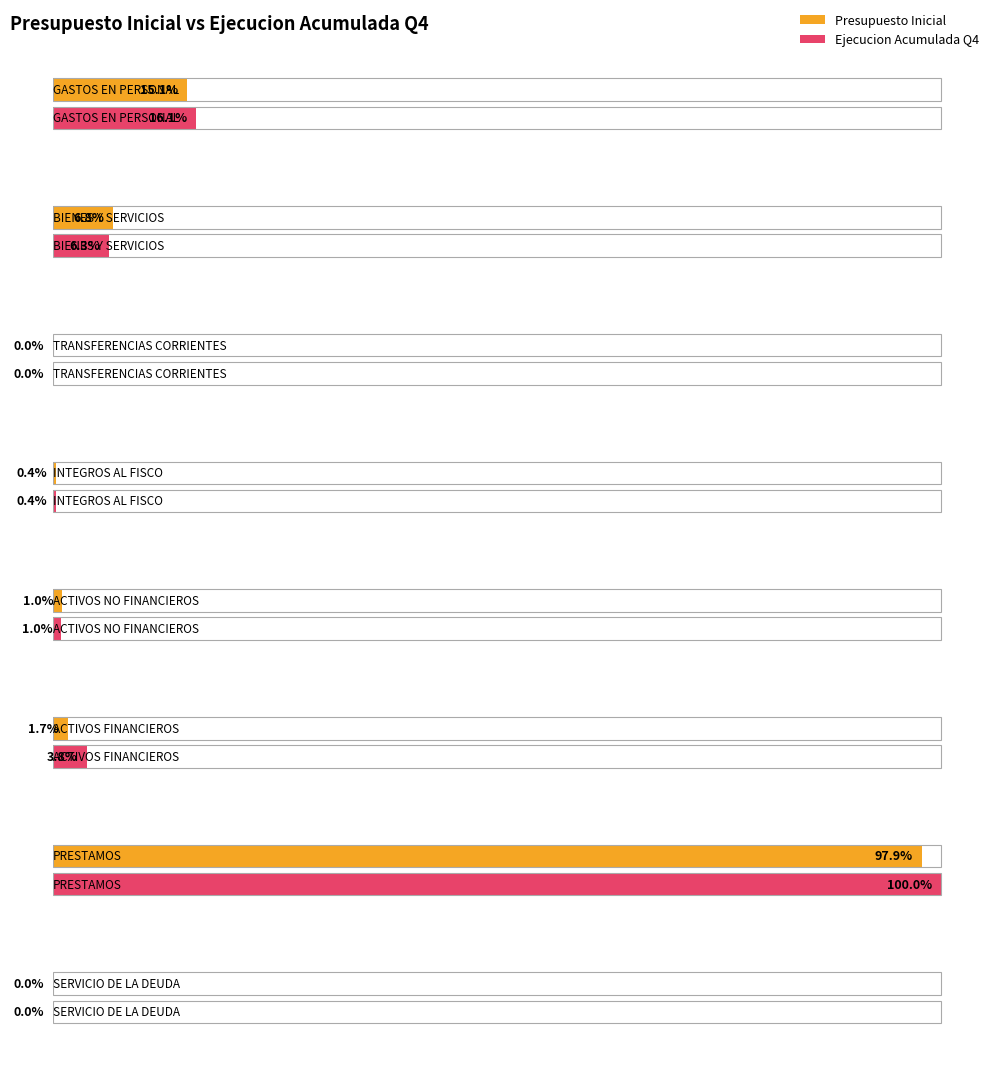

What is the difference between the maximum and second lowest values in the Presupuesto Inicial series?

30868000